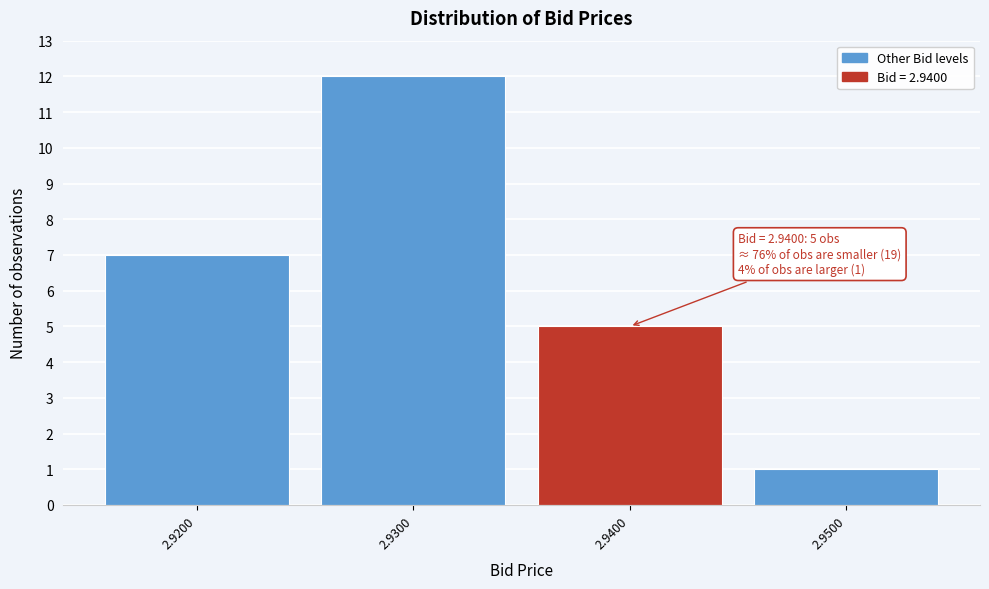

Reading left to right, list all the values displayed in this chart.

2.9200=7	2.9300=12	2.9400=5	2.9500=1